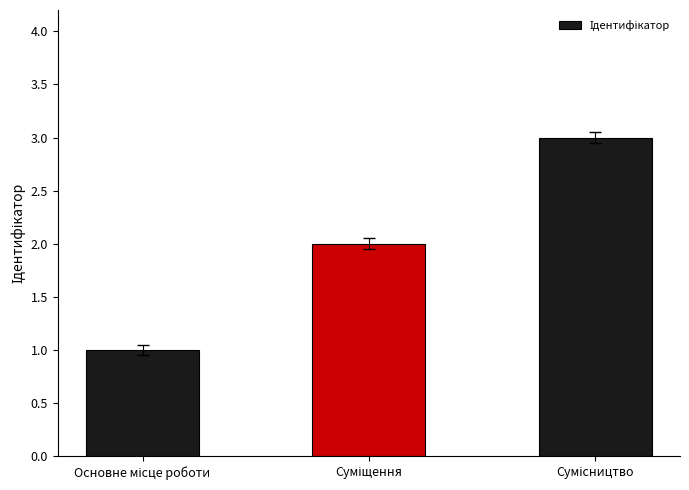

What is the sum of all values?

6